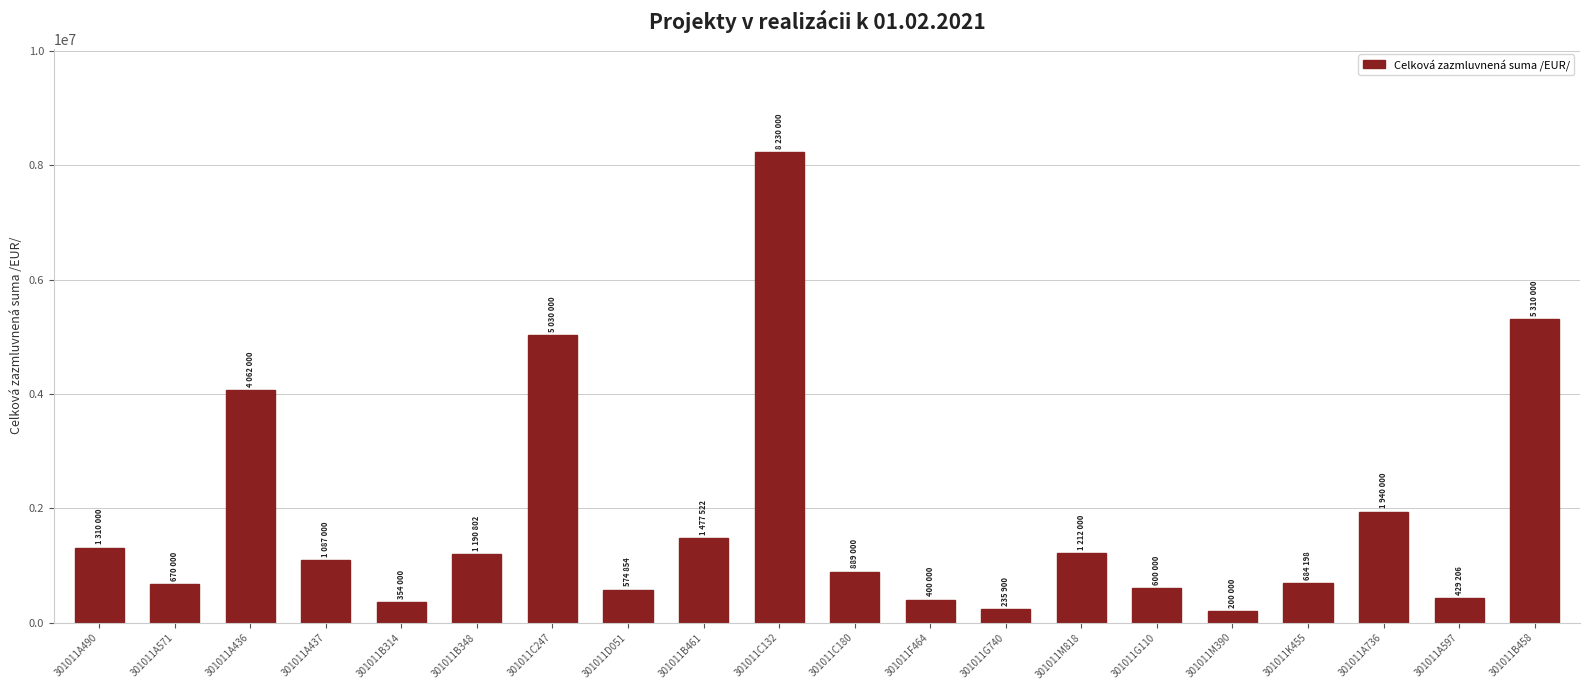

Is it true that the value at 301011B348 is 1669810?

False